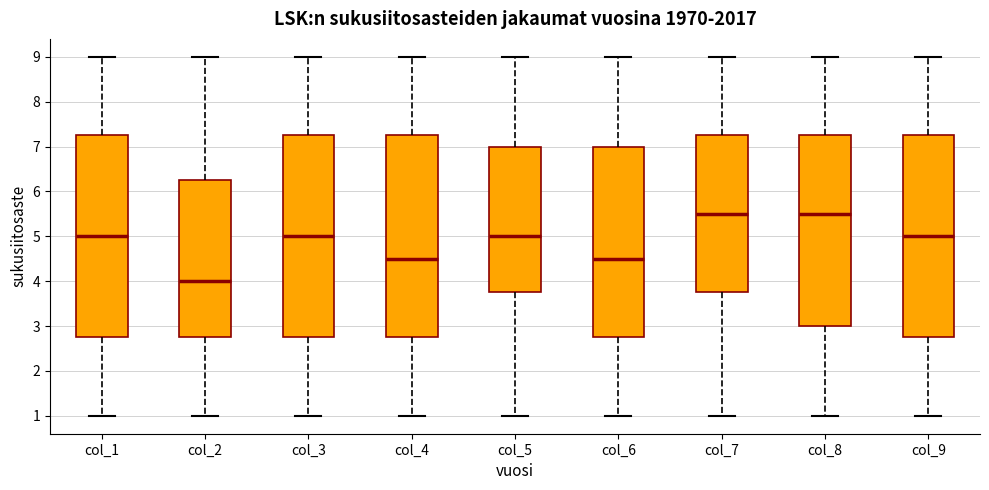

Where is the upper edge of the box for col_9 on the y-axis? The values are not printed on the chart, so give them approximately, as read against the axis.

7.3